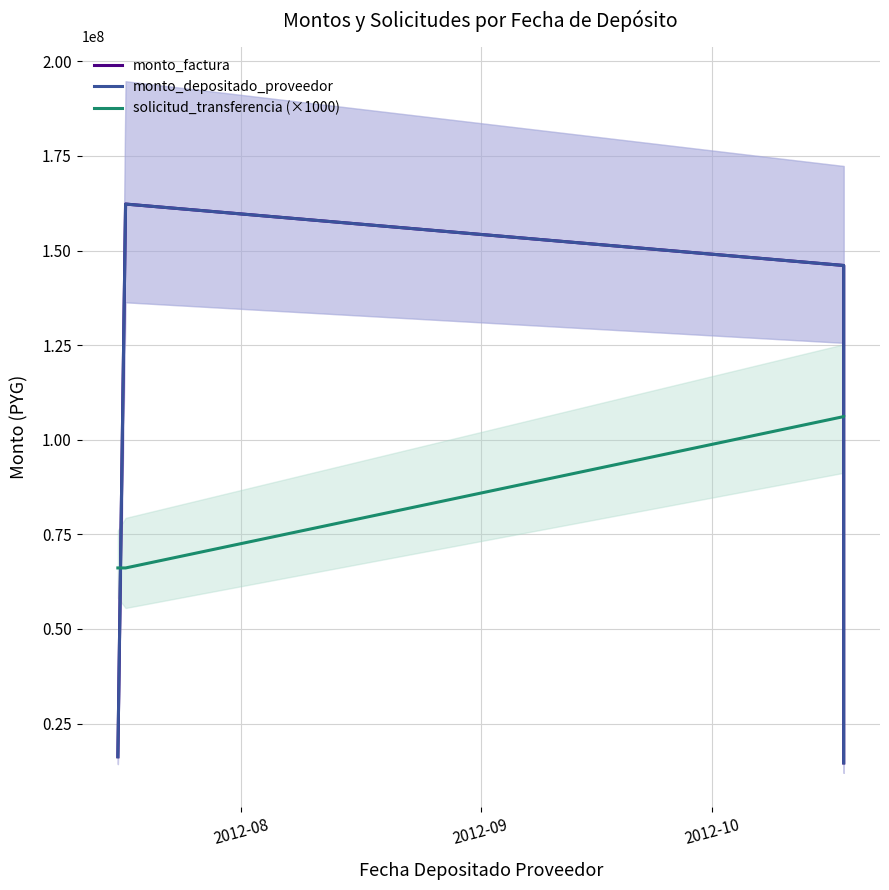

Rank the series by their maximum value, from highest to lowest.

monto_factura, monto_depositado_proveedor, solicitud_transferencia (×1000)